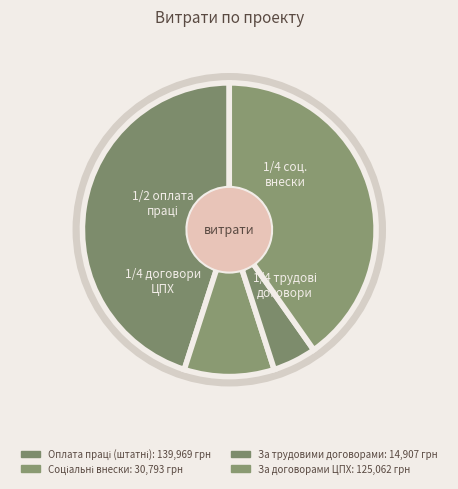

Combined, do За договорами ЦПХ and За трудовими договорами account for over 50%?

No